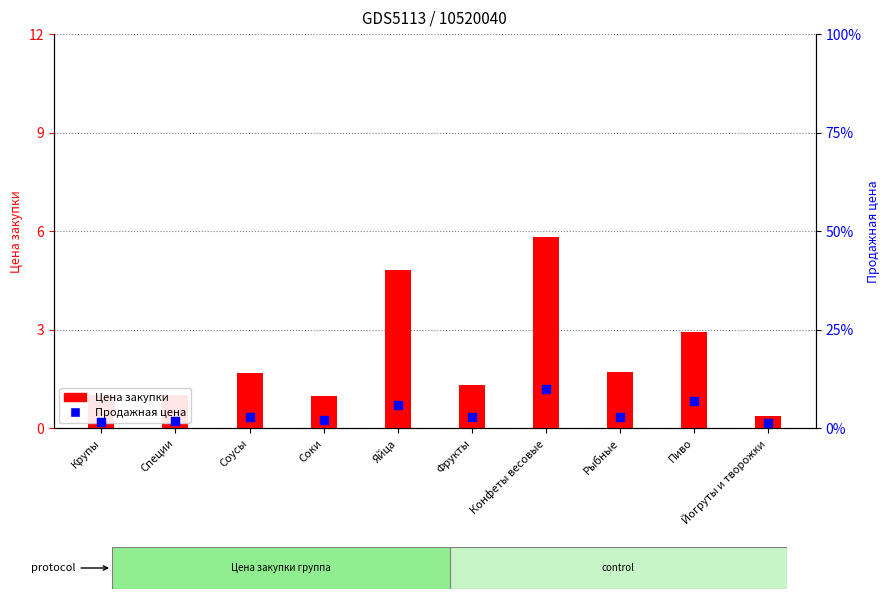

Which series has the largest total across all categories?

Продажная цена